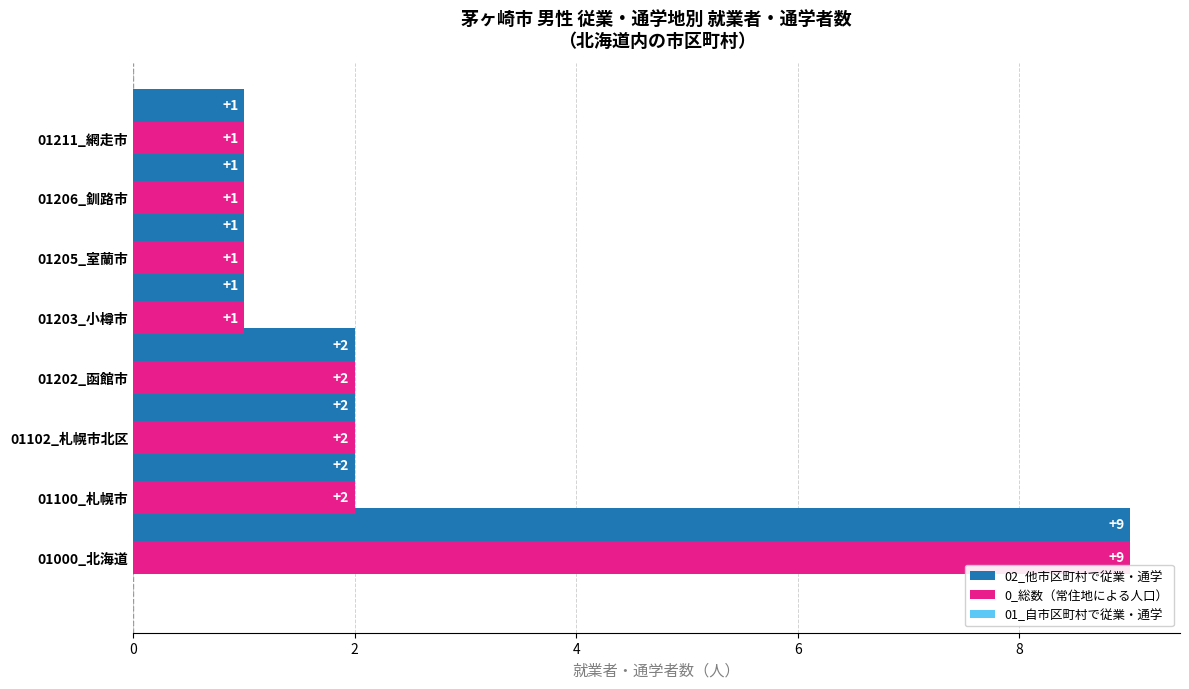

What is the highest value of the 02_他市区町村で従業・通学 series?

9